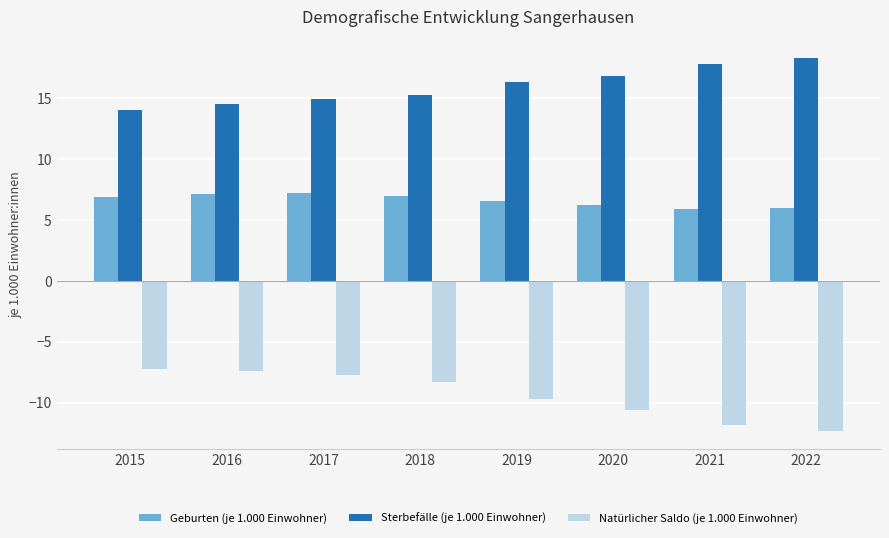

How many bars are there in each group?

3